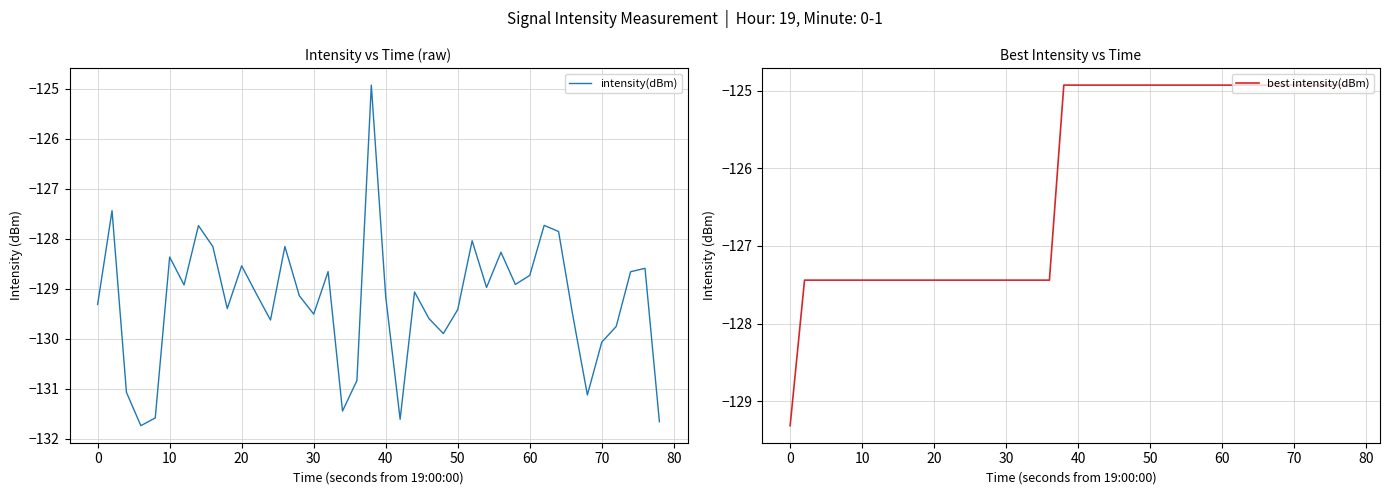

What is the lowest value of the intensity(dBm) series?

-131.7